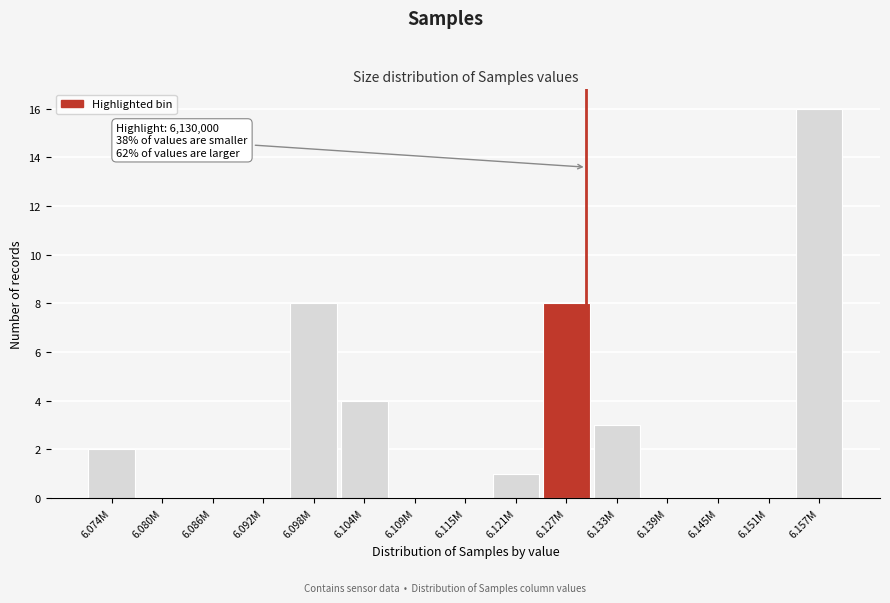

Reading right to left, what are all the values shown in this chart?

6.157M=16	6.151M=0	6.145M=0	6.139M=0	6.133M=3	6.127M=8	6.121M=1	6.115M=0	6.109M=0	6.104M=4	6.098M=8	6.092M=0	6.086M=0	6.080M=0	6.074M=2